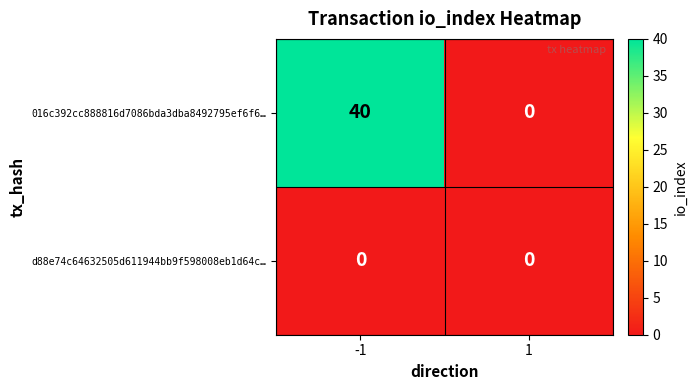

Count the number of data series in this chart.

2